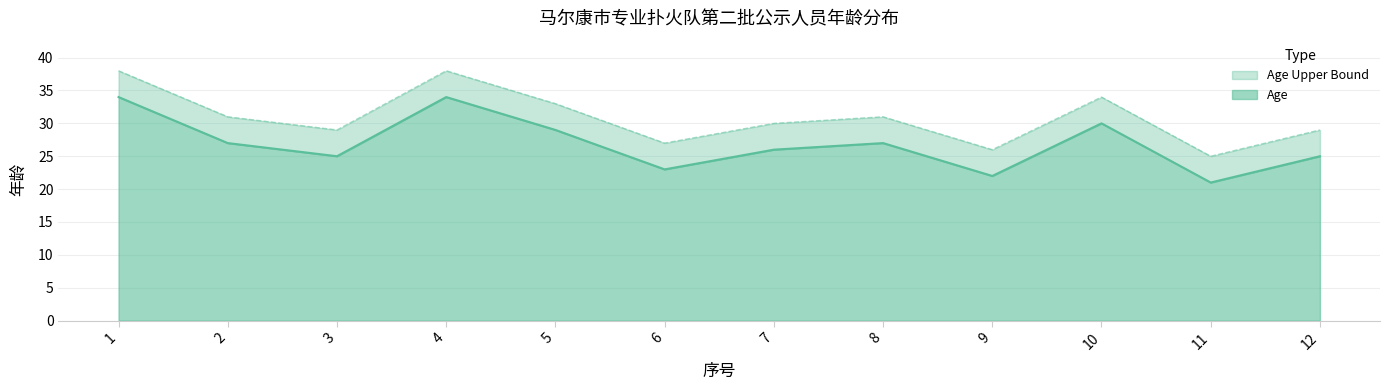

What is the difference between the highest and lowest values at 8?

4